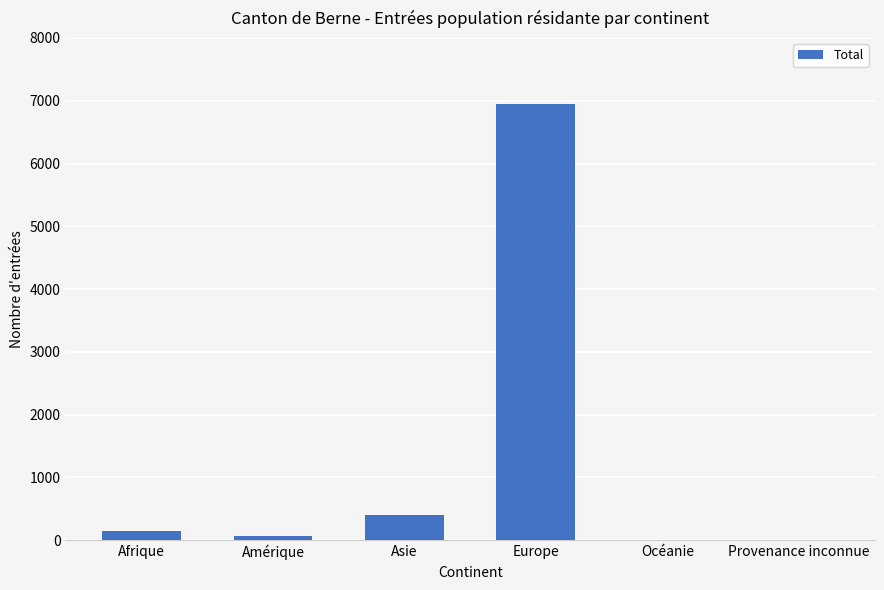

What is the sum of all values?

7580